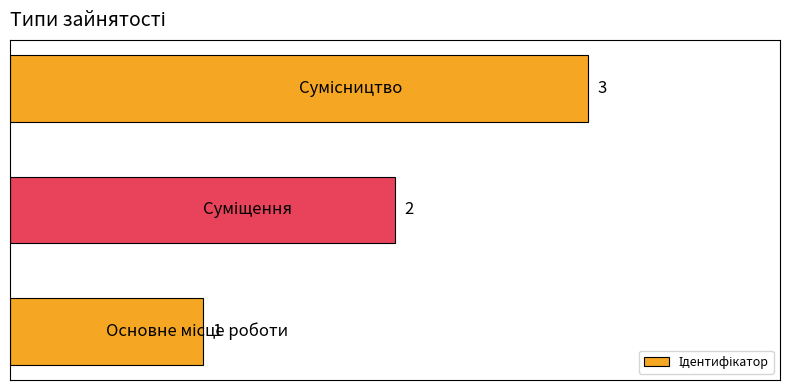

What is the greatest value displayed?

3